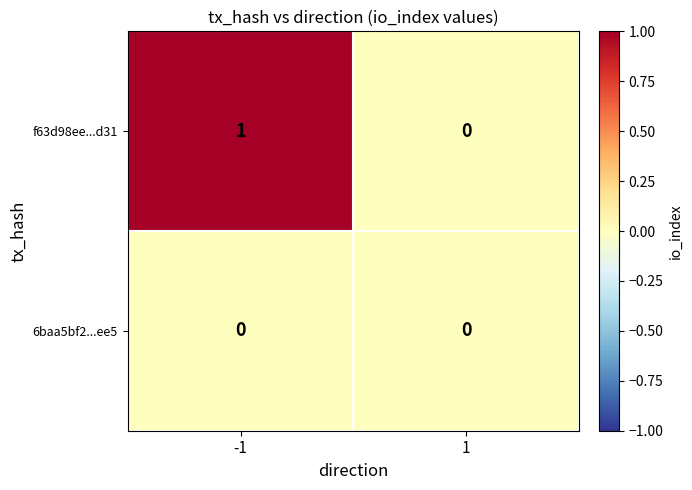

Rank the series by their maximum value, from highest to lowest.

f63d98ee...d31, 6baa5bf2...ee5